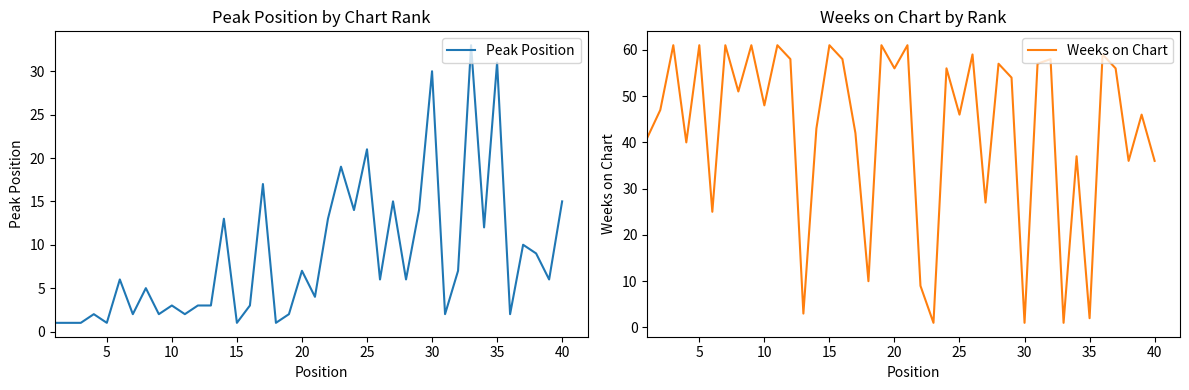

What is the value of the Weeks on Chart point at the 30th from the left?

1